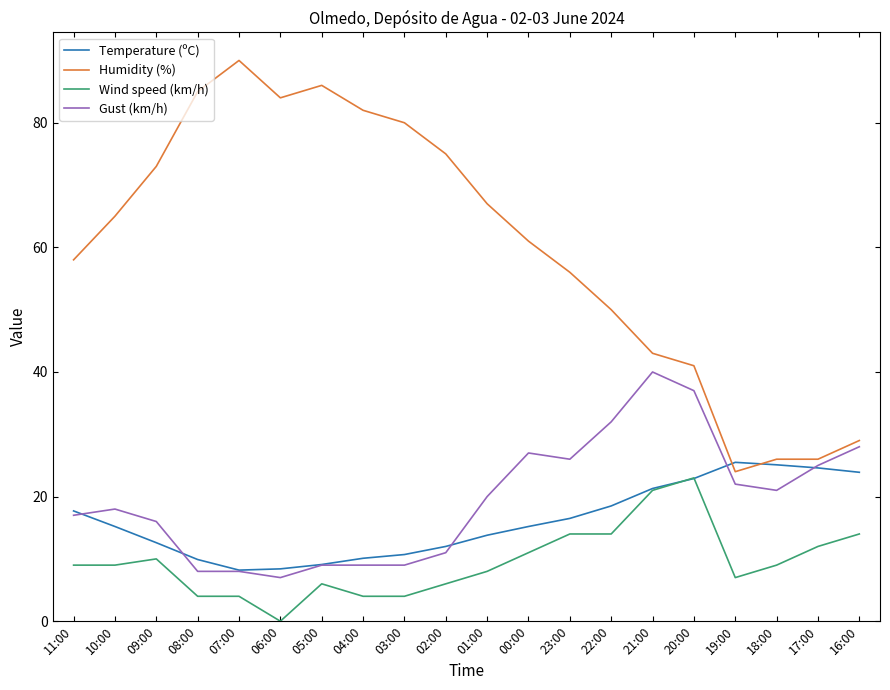

What is the difference between the highest and lowest values at 01:00?

59.0